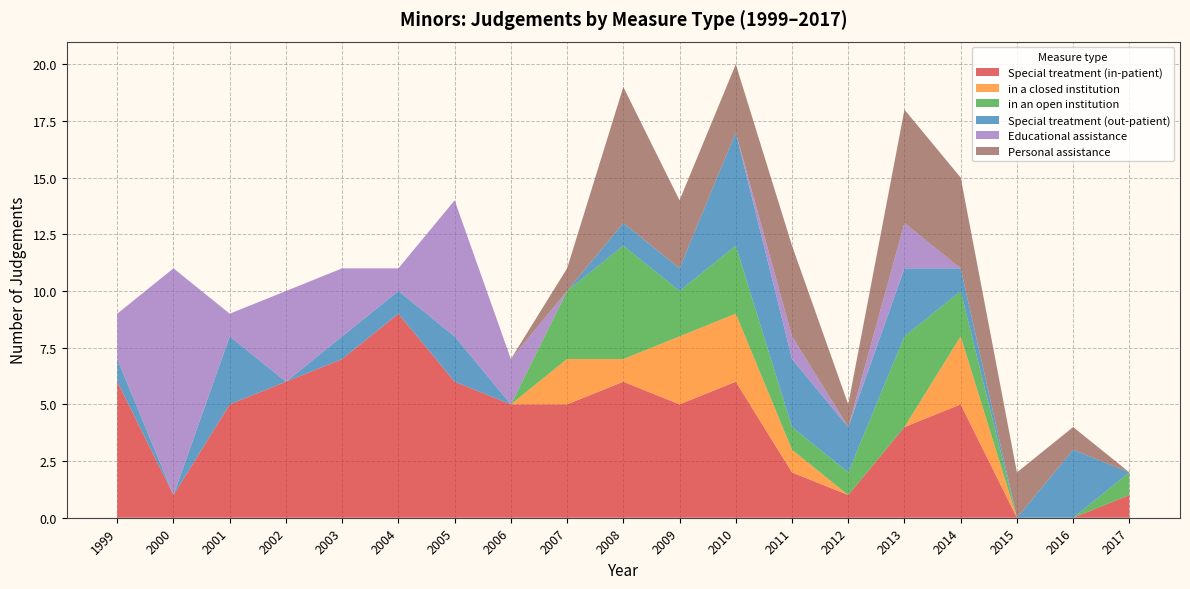

Reading left to right, list all the values displayed in this chart.

Special treatment (in-patient): 6	1	5	6	7	9	6	5	5	6	5	6	2	1	4	5	0	0	1
in a closed institution: 0	0	0	0	0	0	0	0	2	1	3	3	1	0	0	3	0	0	0
in an open institution: 0	0	0	0	0	0	0	0	3	5	2	3	1	1	4	2	0	0	1
Special treatment (out-patient): 1	0	3	0	1	1	2	0	0	1	1	5	3	2	3	1	0	3	0
Educational assistance: 2	10	1	4	3	1	6	2	0	0	0	0	1	0	2	0	0	0	0
Personal assistance: 0	0	0	0	0	0	0	0	1	6	3	3	4	1	5	4	2	1	0